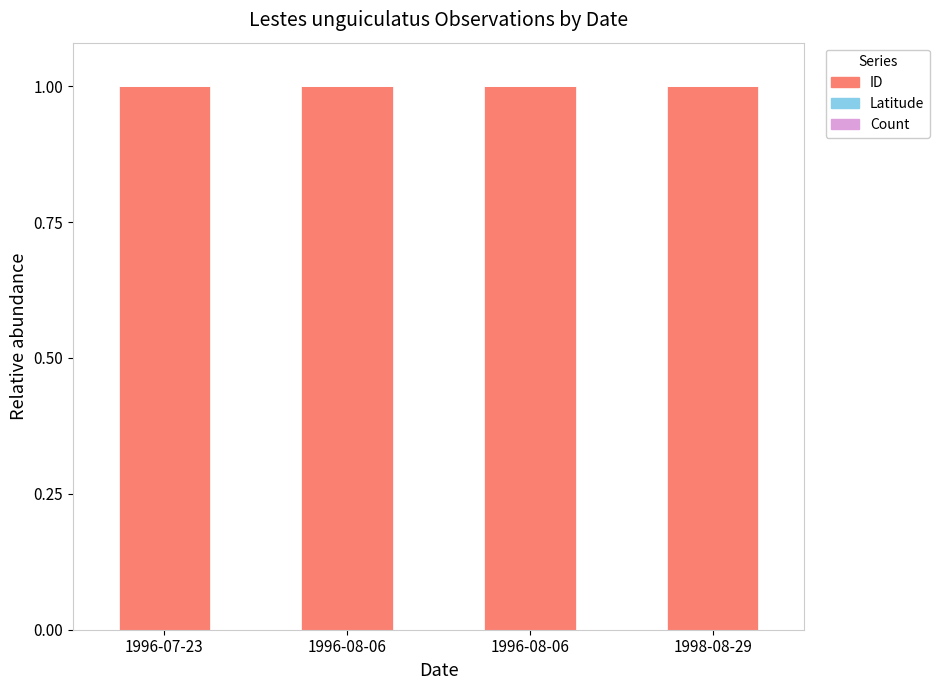

Where is ID nearest to the value 0?

1998-08-29